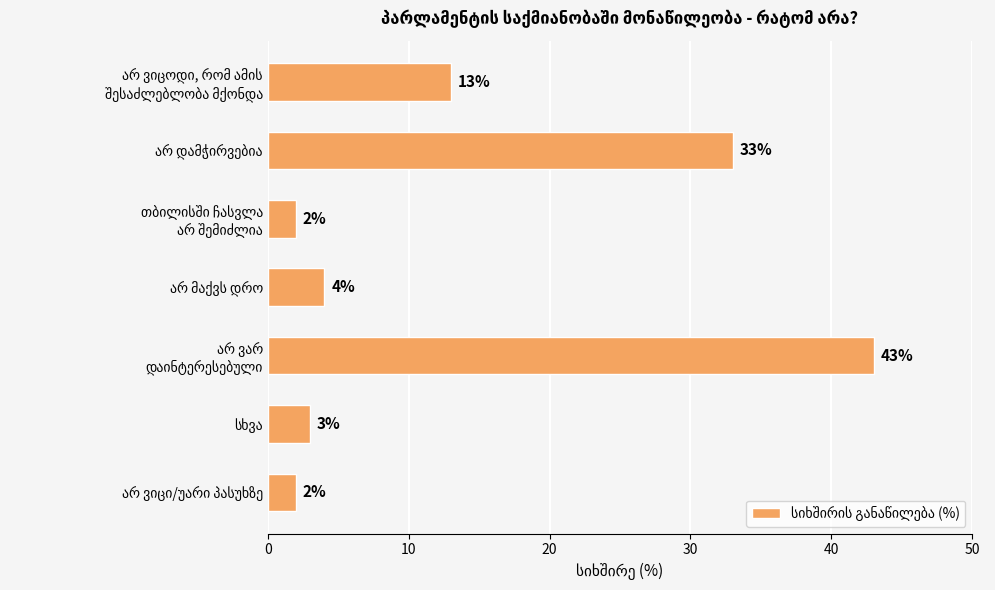

Reading top to bottom, extract all data points from this chart.

13	33	2	4	43	3	2